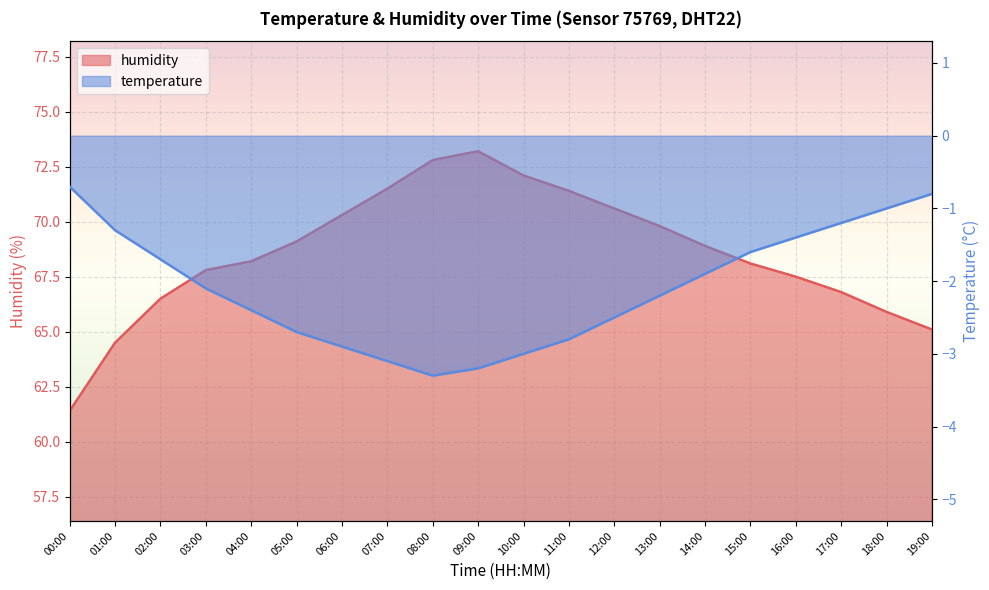

Where does the humidity series first go above 68?

04:00